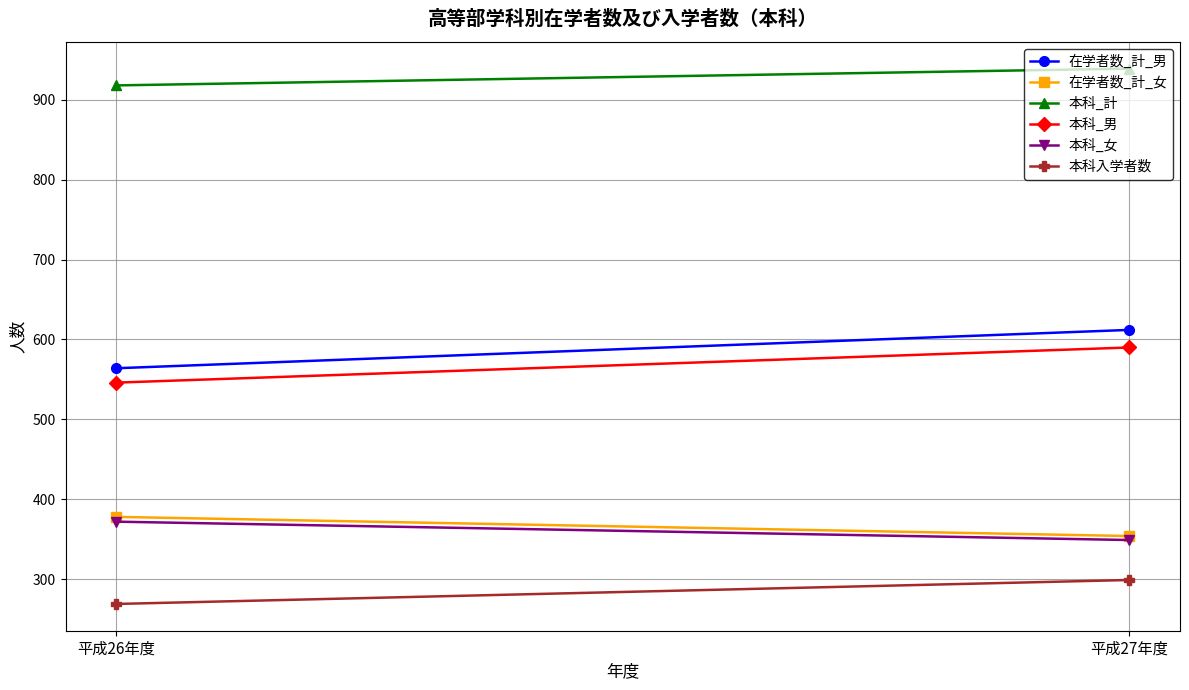

At how many categories does at least one series exceed 574?

2